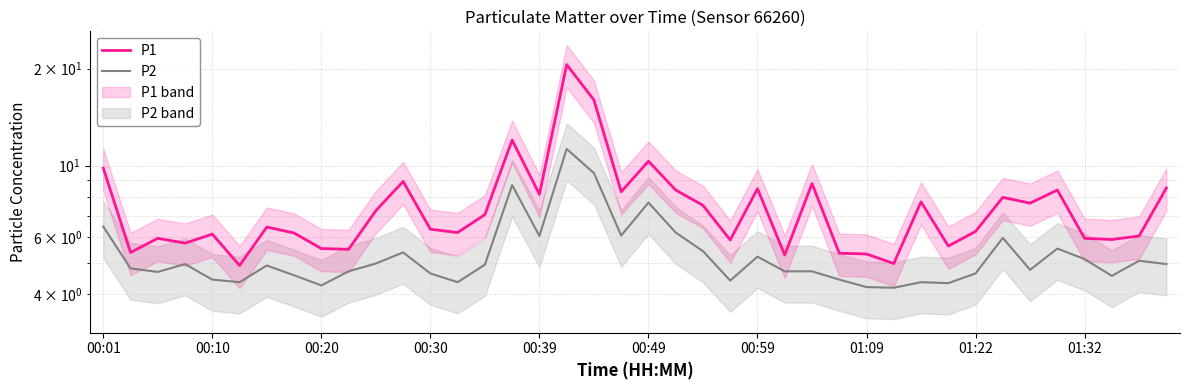

Between 15 and 29, which series saw the biggest shift?

P1